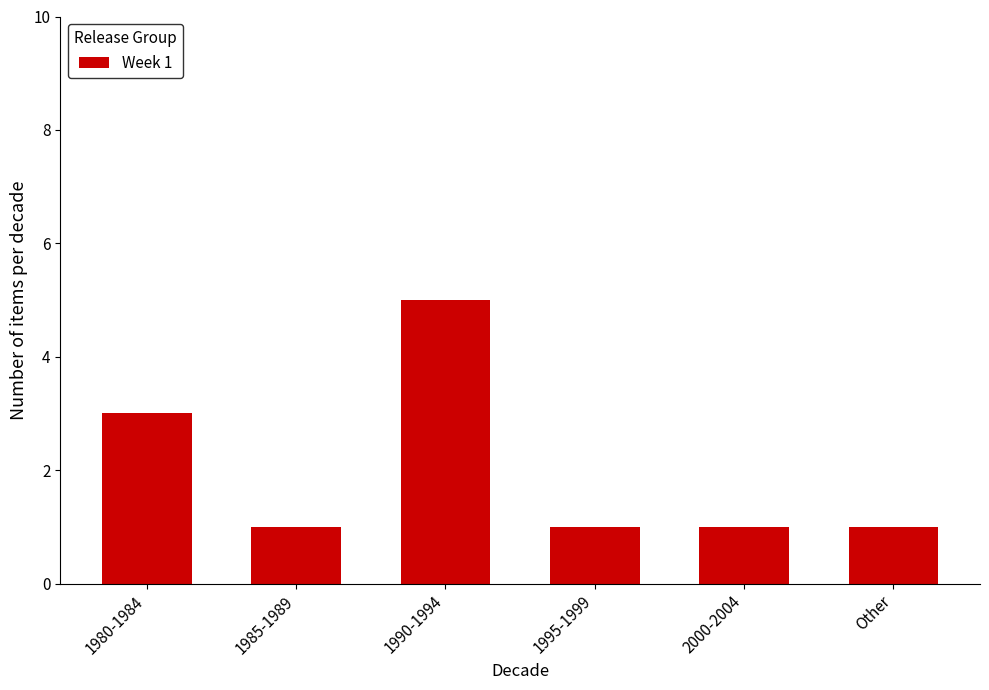

Read the value at 1980-1984.

3